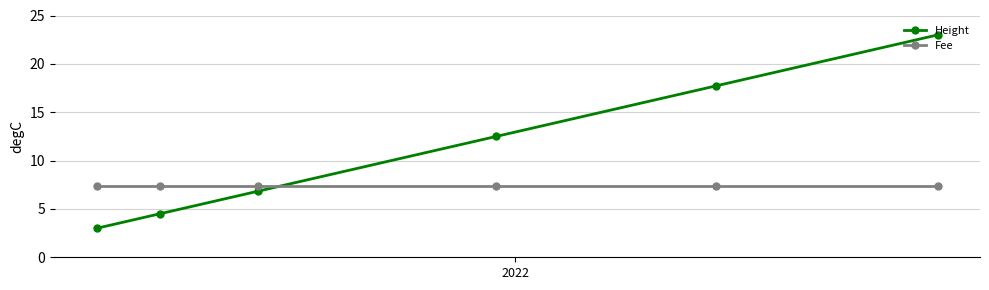

Which series has the largest total across all categories?

Height